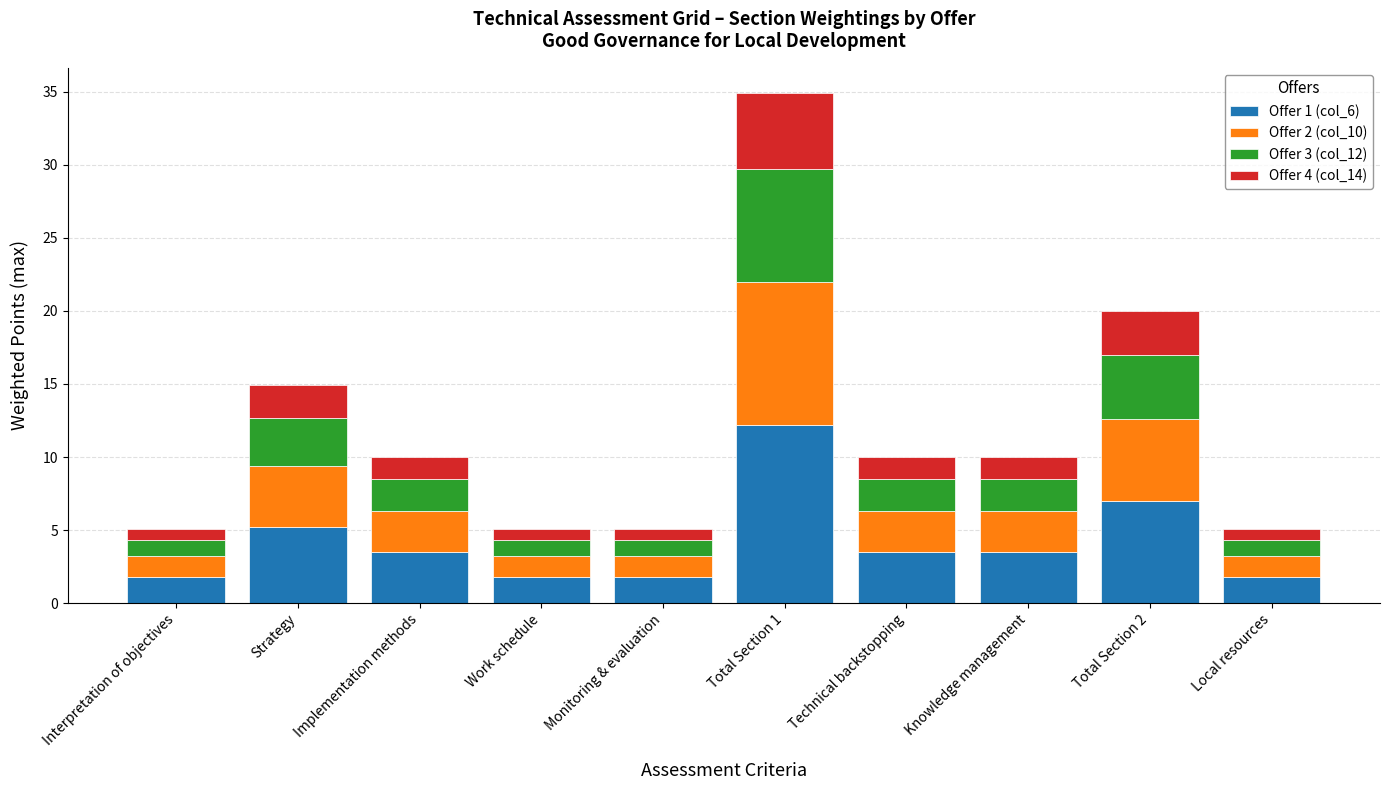

What is the total value across all series at Total Section 1?

34.9